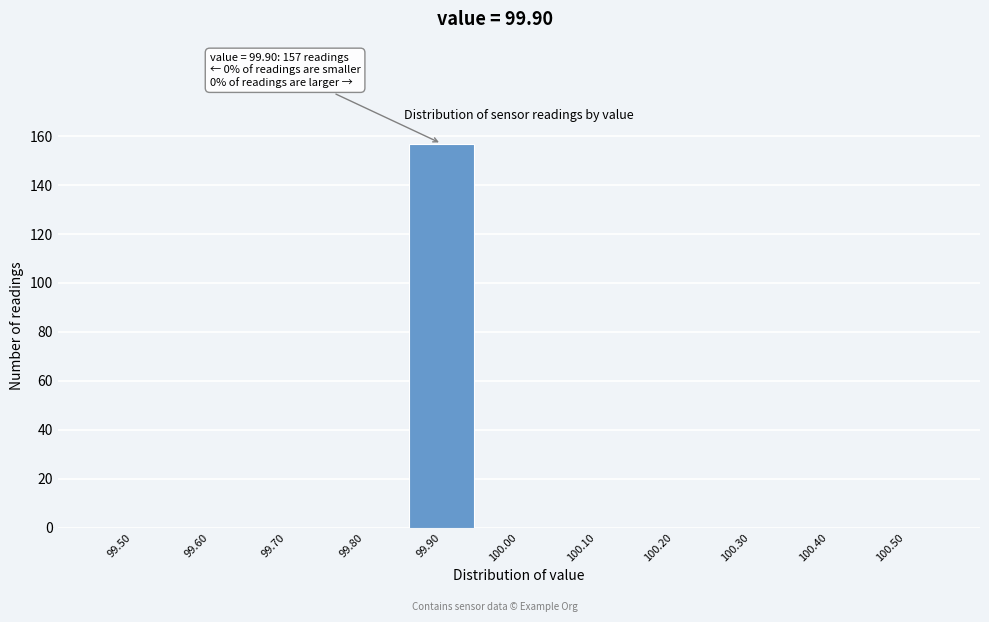

Reading right to left, list all the values displayed in this chart.

100.50=0	100.40=0	100.30=0	100.20=0	100.10=0	100.00=0	99.90=157	99.80=0	99.70=0	99.60=0	99.50=0